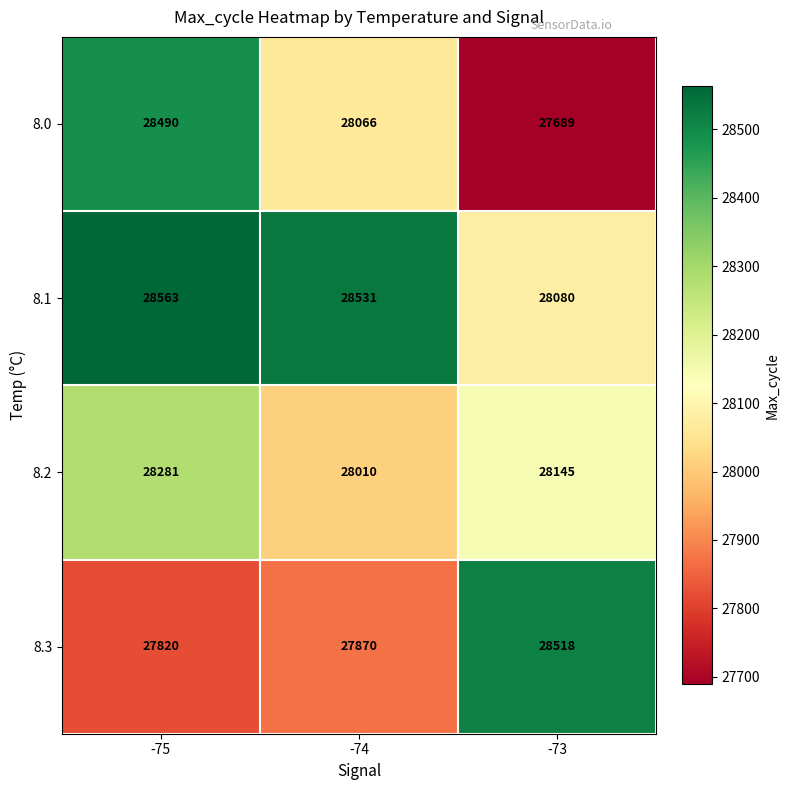

What is the greatest value displayed?

28563